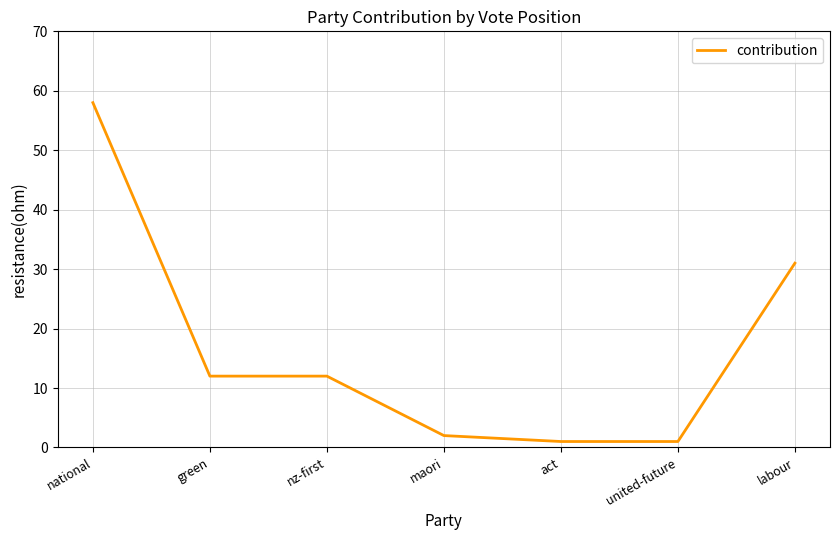

The chart shows a value of 6 at nz-first. True or false?

False